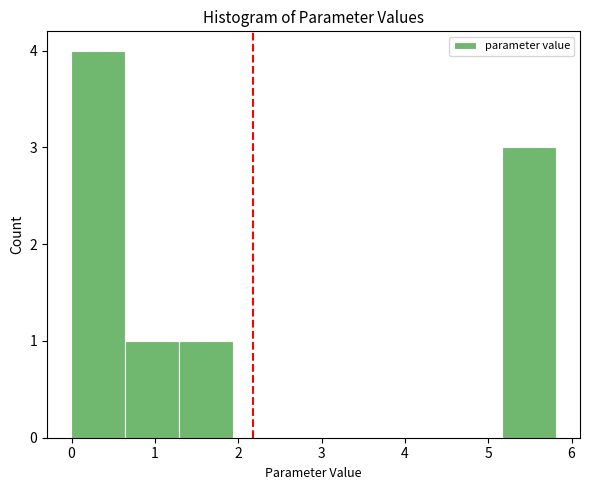

How tall is the bar that spans 0.6 to 1.3 on the x-axis? Neither the bar edges nor the heights are printed on the chart, so give them approximately, as read against the axes.

1